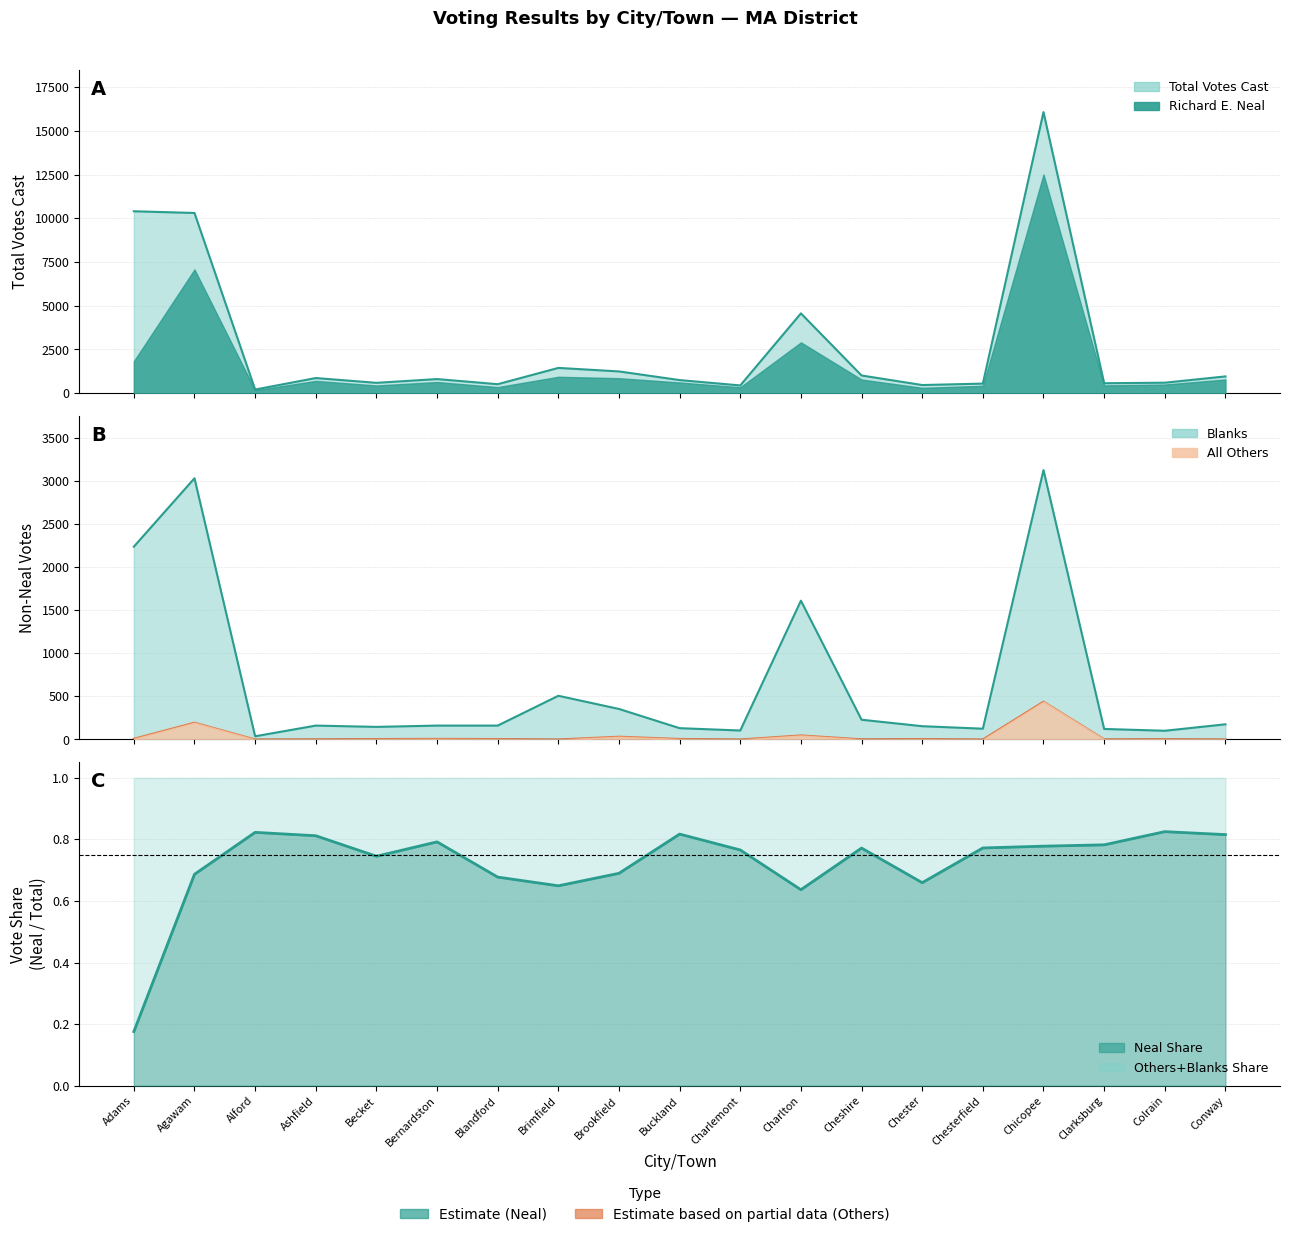

Where is the first local minimum for Blanks?

Alford